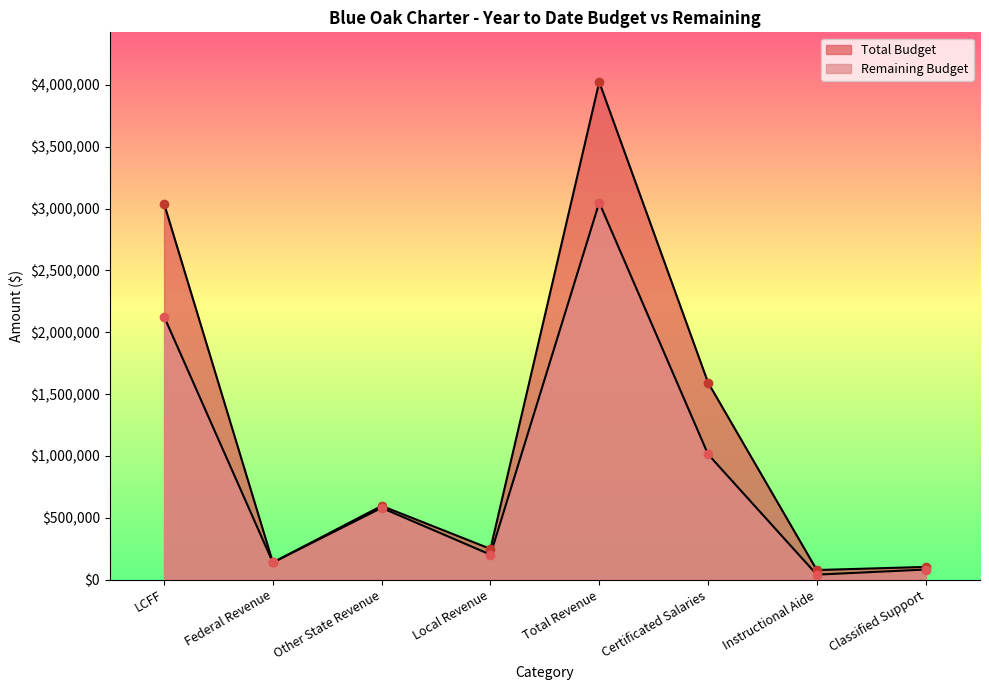

At which label does Total Budget first exceed 596499?

LCFF